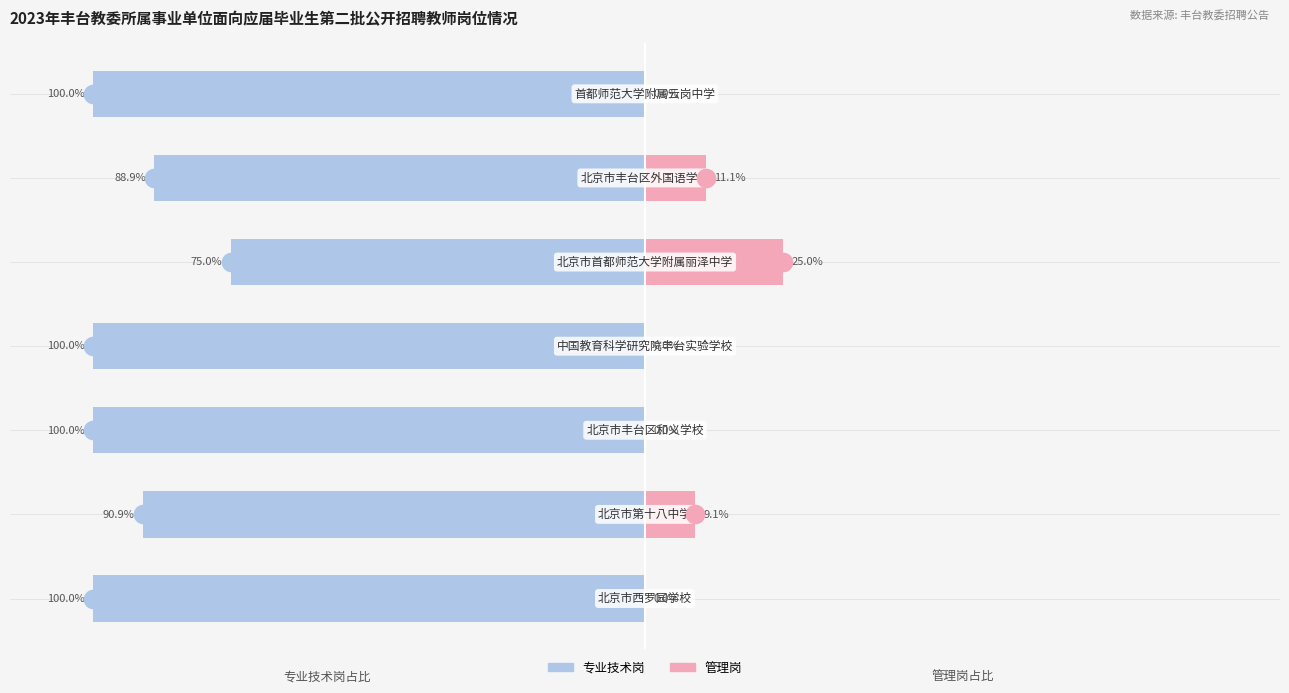

At how many categories does at least one series exceed -88?

7